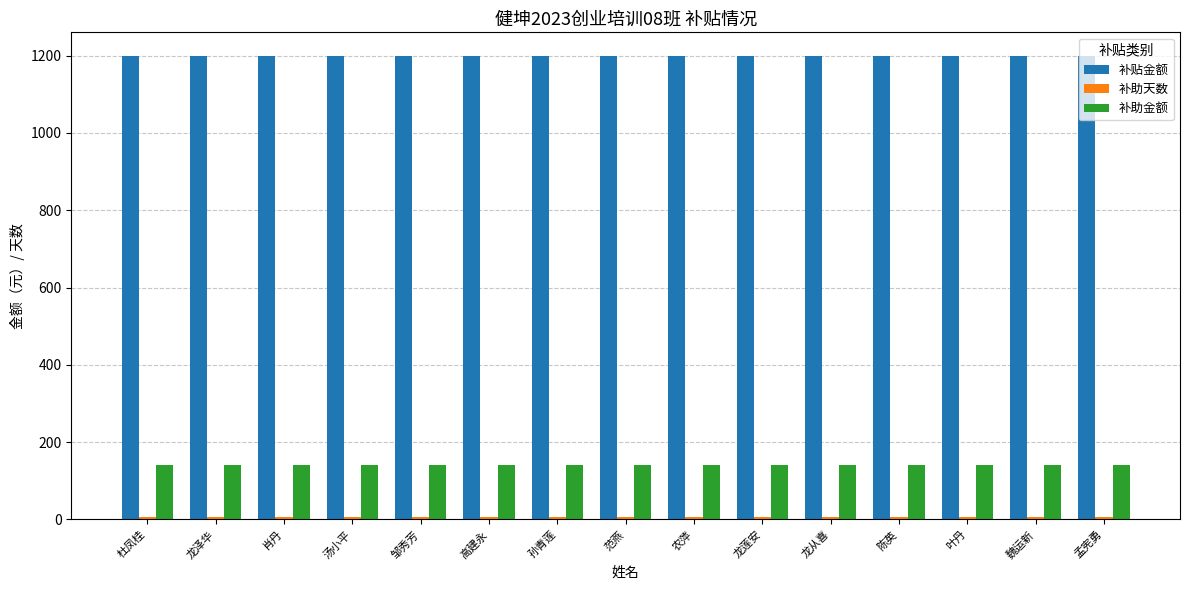

How many data points does each series have?

15